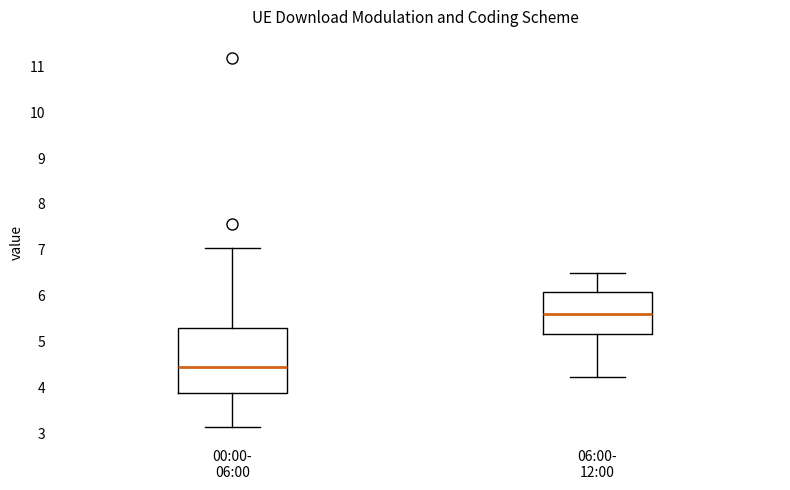

Reading left to right, read every box against the y-axis: the position of its median line, the range the box covers, and the ends of its whiskers. The values are not printed on the chart, so give them approximately, as read against the axis.

00:00- 06:00: median 4.4, box 3.9 to 5.3, whiskers 3.2 to 7.0
06:00- 12:00: median 5.6, box 5.2 to 6.1, whiskers 4.2 to 6.5